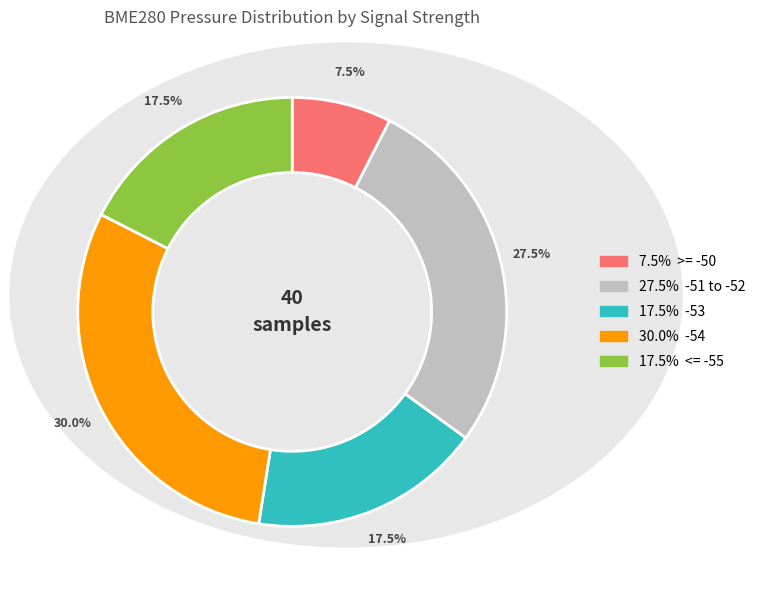

Does any single category account for the majority?

No